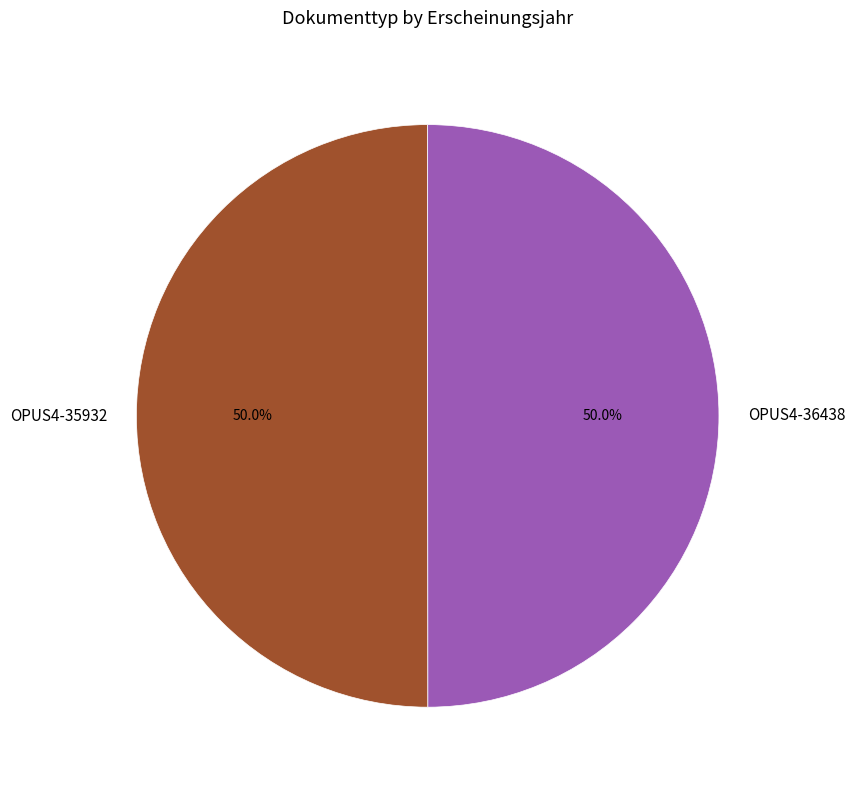

To the nearest percent, what is the combined percentage of OPUS4-35932 and OPUS4-36438?

100%